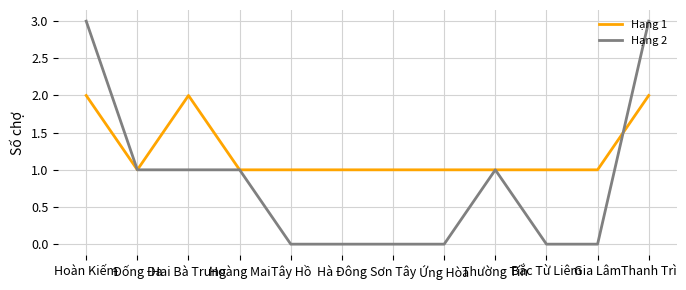

What are all the series names shown in the legend?

Hạng 1, Hạng 2